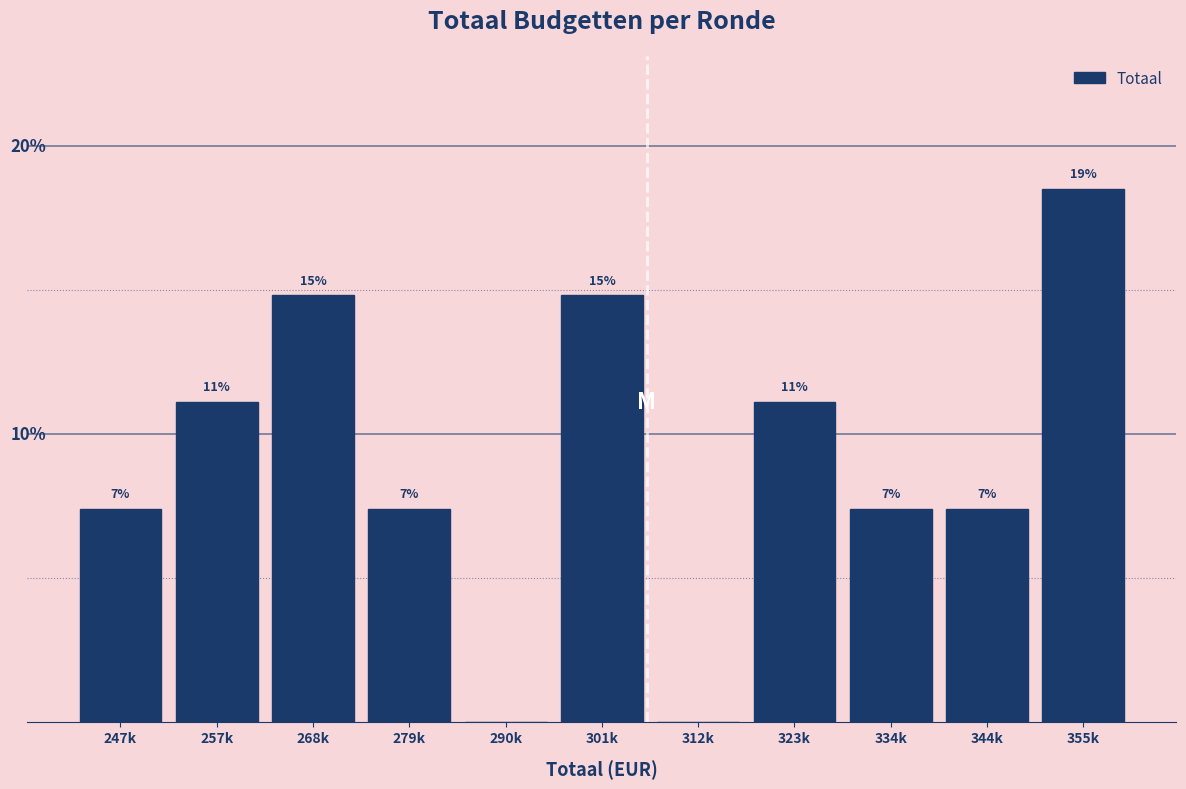

Are the bars horizontal?

No